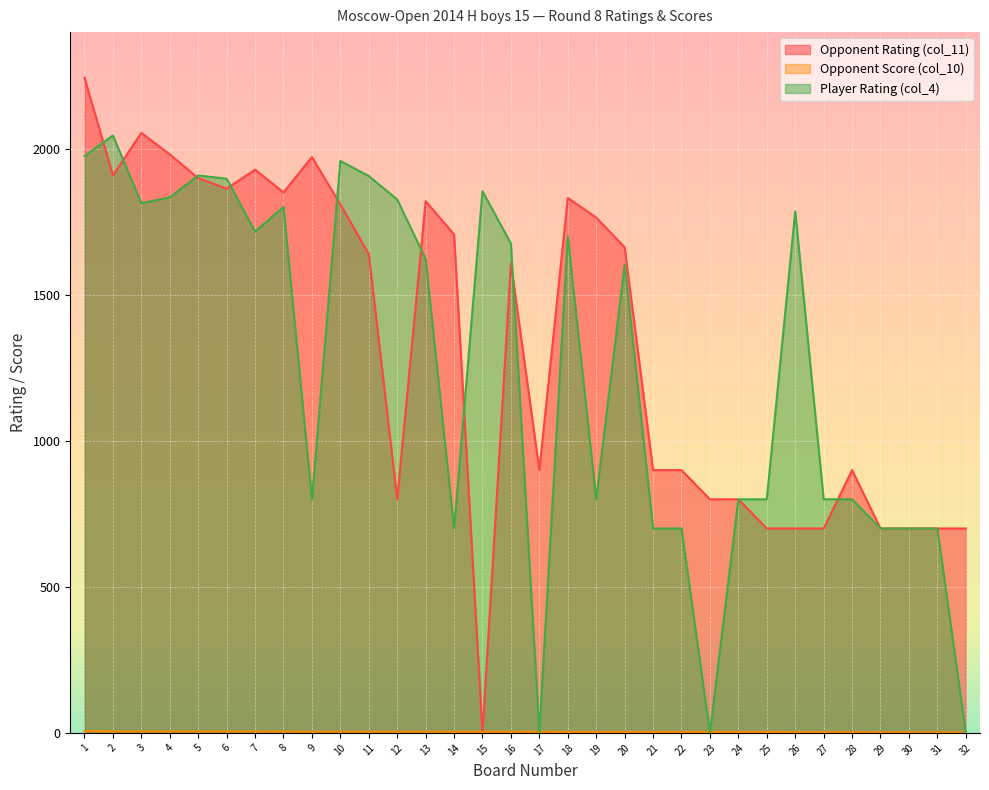

Reading left to right, extract all data points from this chart.

Opponent Rating (col_11): 2244.0	1909.0	2055.0	1981.0	1900.0	1864.0	1929.0	1851.0	1972.0	1810.0	1640.0	800.0	1821.0	1707.0	0.0	1608.0	900.0	1832.0	1765.0	1663.0	900.0	900.0	800.0	800.0	700.0	700.0	700.0	900.0	700.0	700.0	700.0	700.0
Opponent Score (col_10): 6.0	5.0	5.0	5.0	5.0	5.0	4.5	4.5	4.0	4.0	4.0	4.0	4.0	3.5	3.5	3.5	3.5	3.0	3.0	3.0	3.0	3.0	3.0	3.0	3.0	2.5	2.5	2.0	2.0	2.0	1.5	1.0
Player Rating (col_4): 1976.0	2046.0	1814.0	1834.0	1909.0	1898.0	1717.0	1801.0	800.0	1959.0	1907.0	1827.0	1623.0	700.0	1855.0	1676.0	0.0	1701.0	800.0	1604.0	700.0	700.0	0.0	800.0	800.0	1786.0	800.0	800.0	700.0	700.0	700.0	0.0